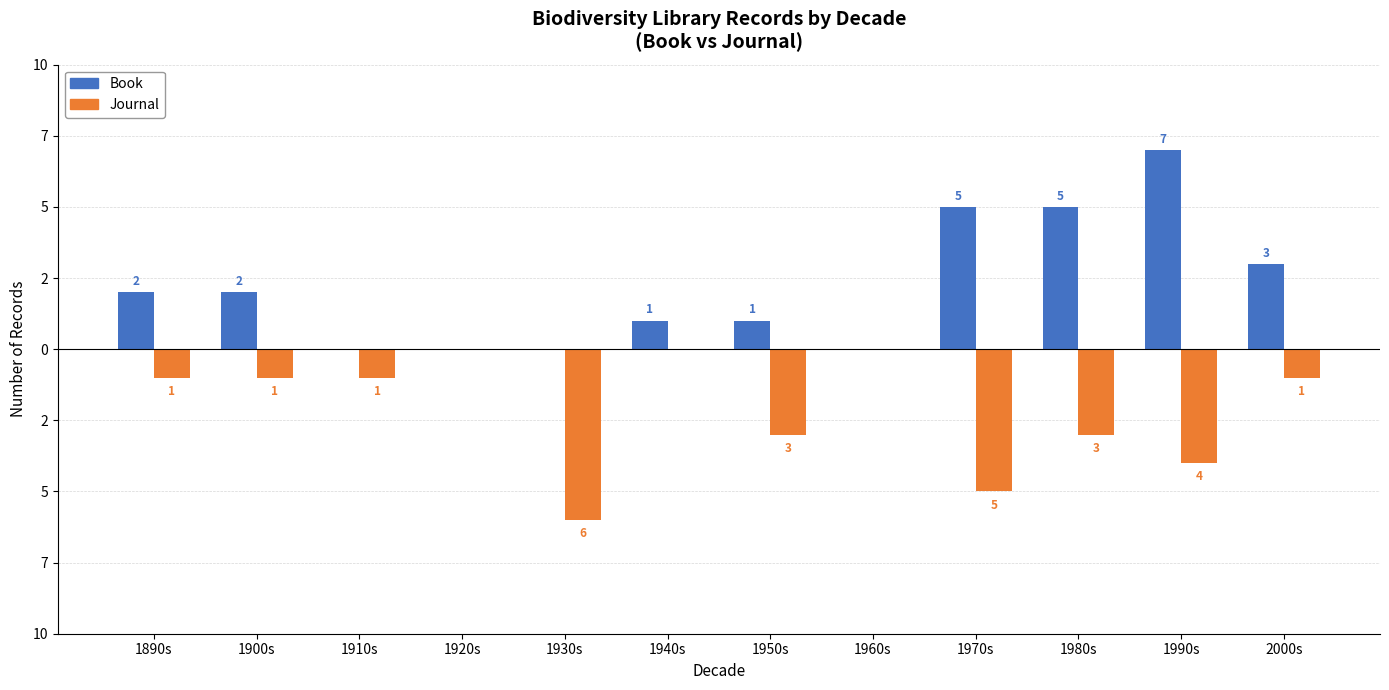

Does the chart contain stacked bars?

No